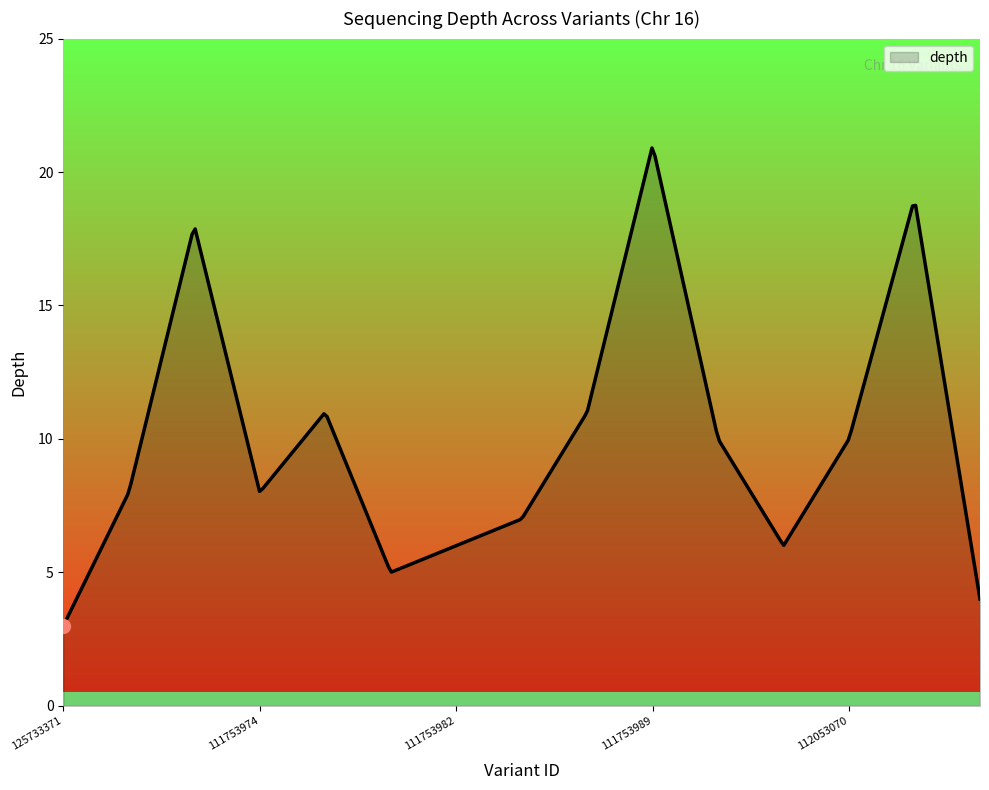

What is the greatest value displayed?

20.9